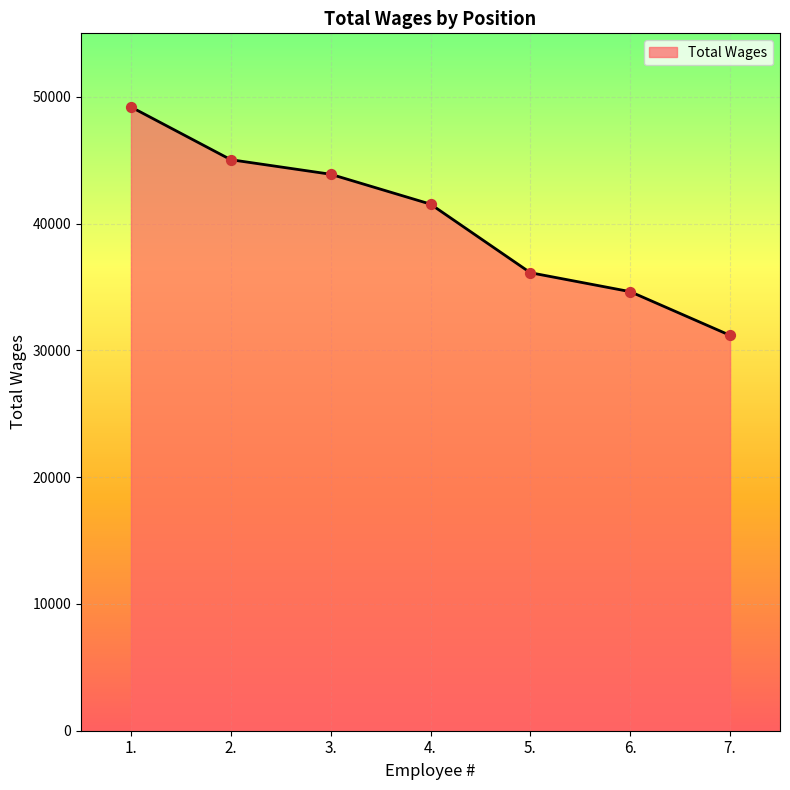

What is the change in value from 4. to 7.?

-10348